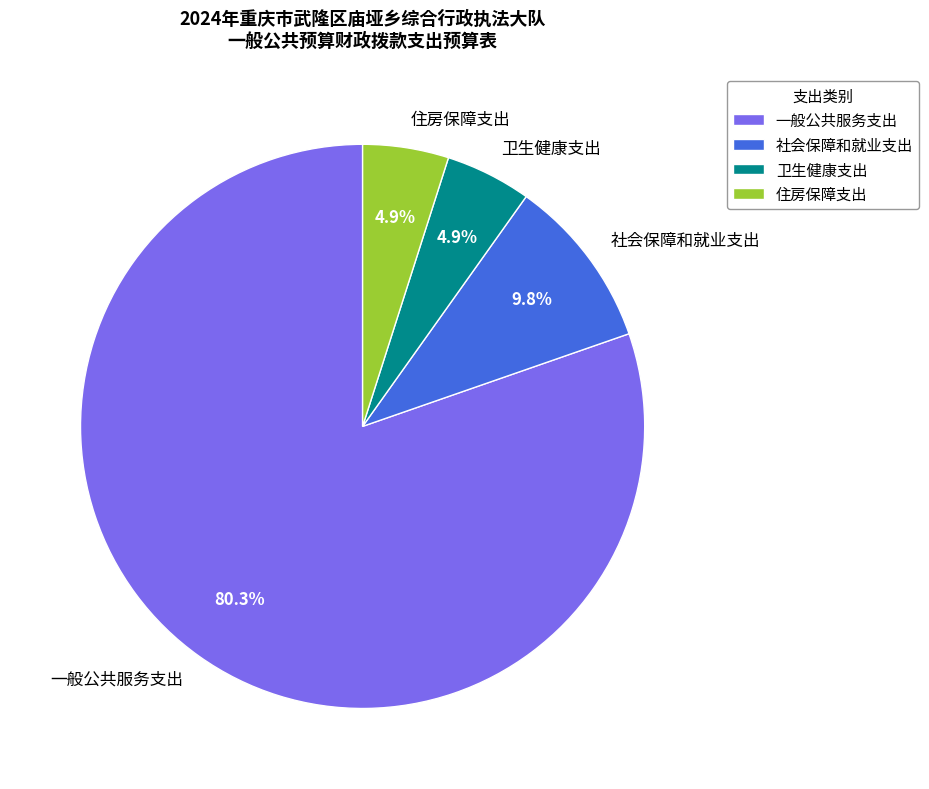

Which has a higher value, 住房保障支出 or 社会保障和就业支出?

社会保障和就业支出